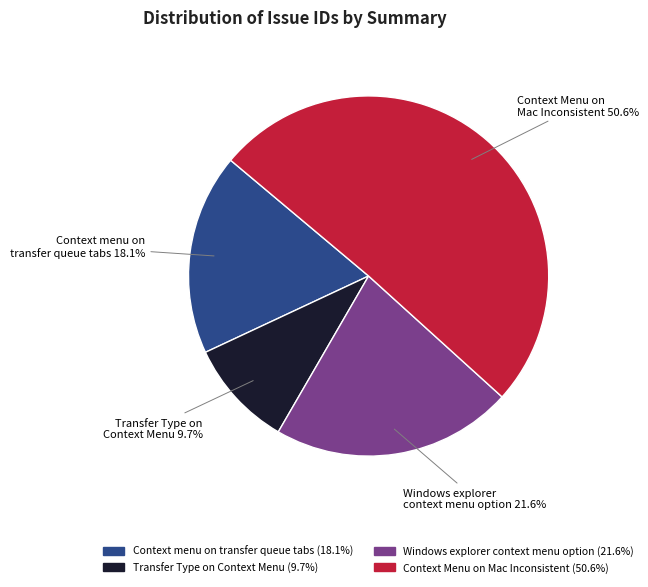

Approximately how many times larger is the value at Context menu on transfer queue tabs compared to Windows explorer context menu option?

0.8